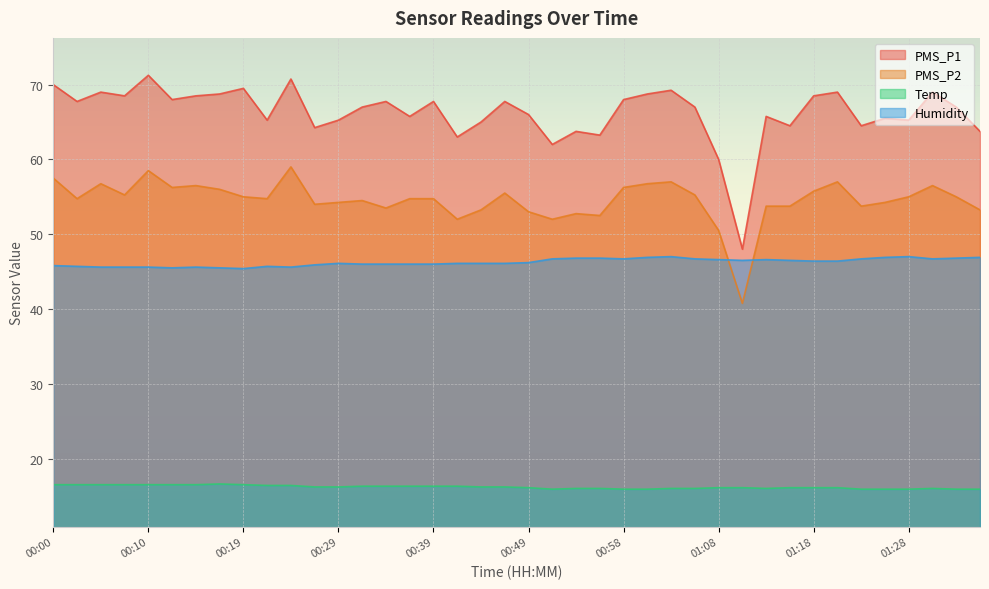

Which series has the largest total across all categories?

PMS_P1